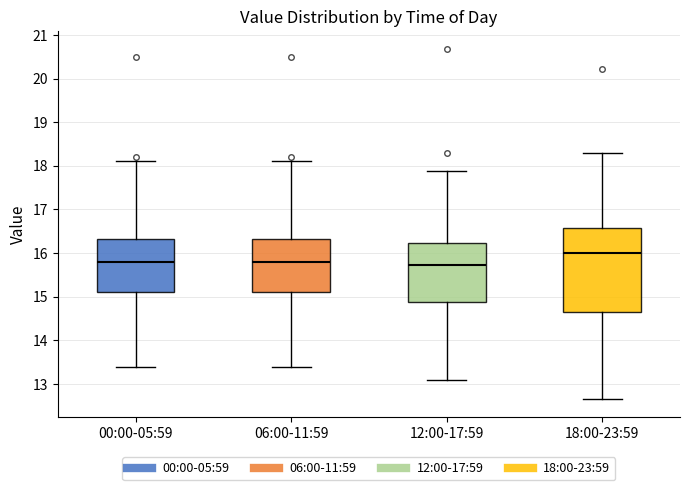

Which box is the tallest, from its lower edge to its upper edge?

18:00-23:59